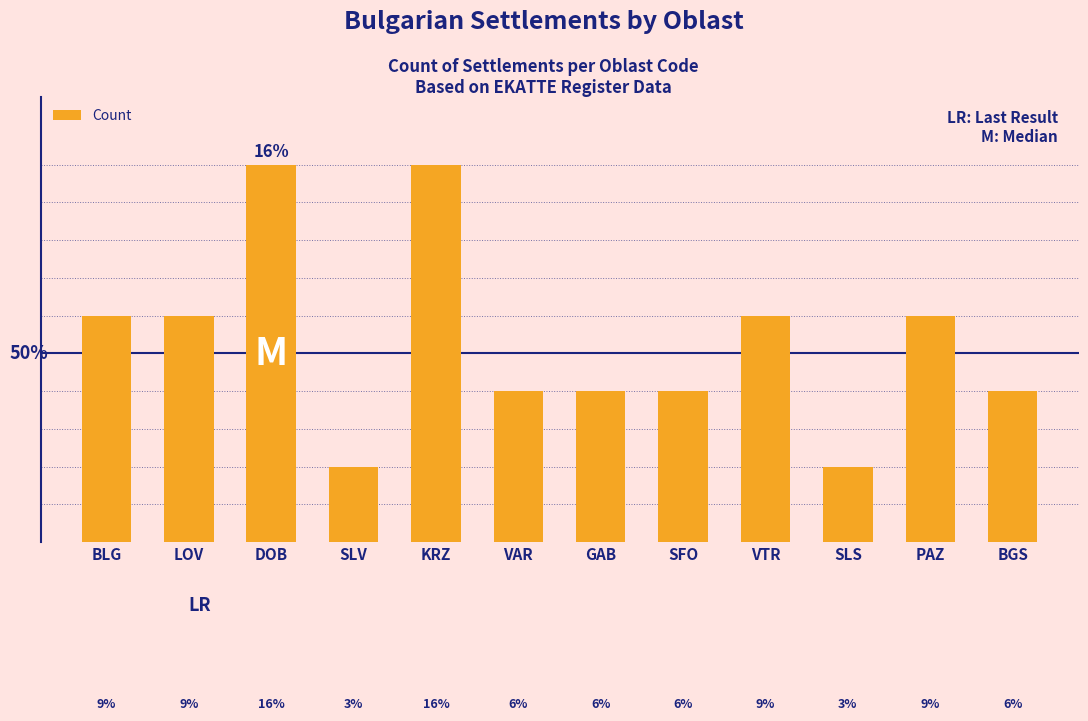

Are the bars horizontal?

No